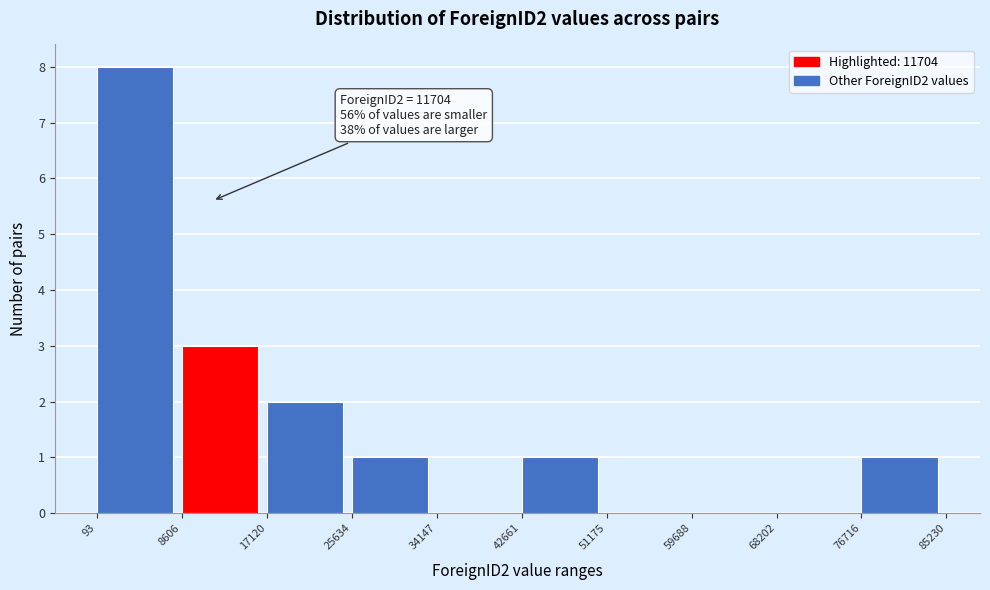

Which range on the x-axis has the tallest bar?

93 to 8606